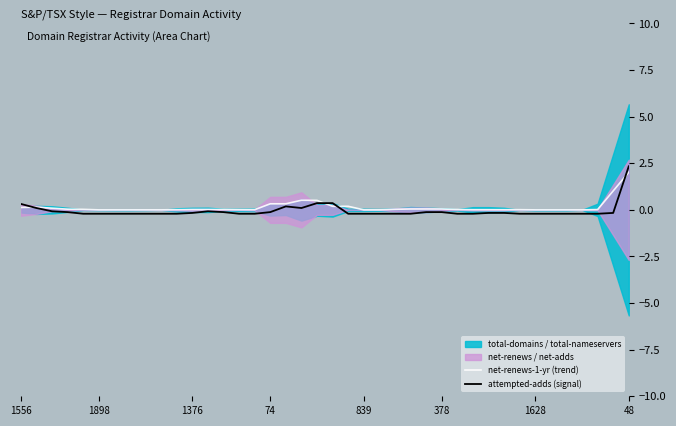

How many values in the attempted-adds (signal) series are below 0?

33